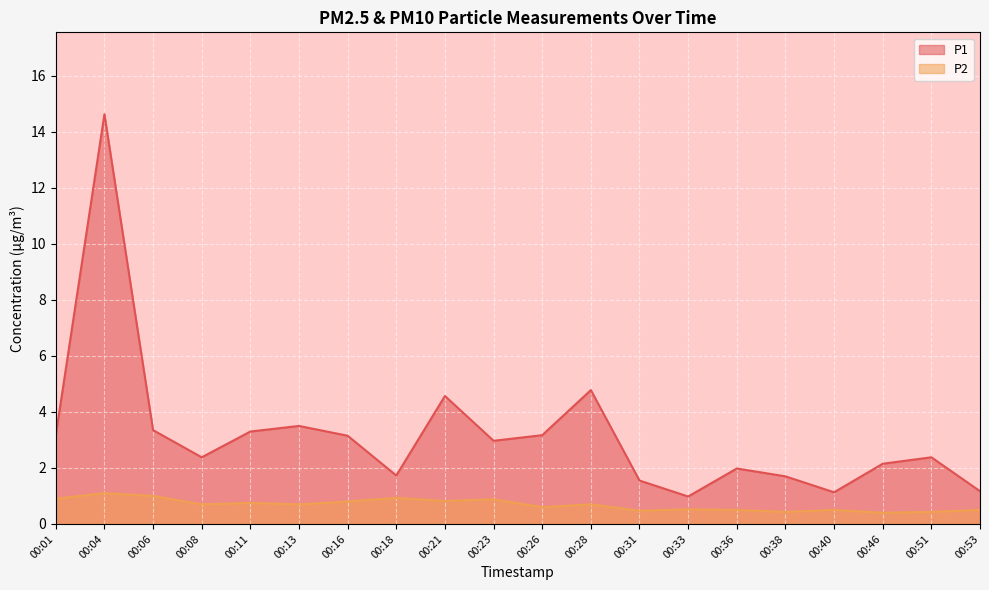

Between 00:40 and 00:21, which is larger?

00:21